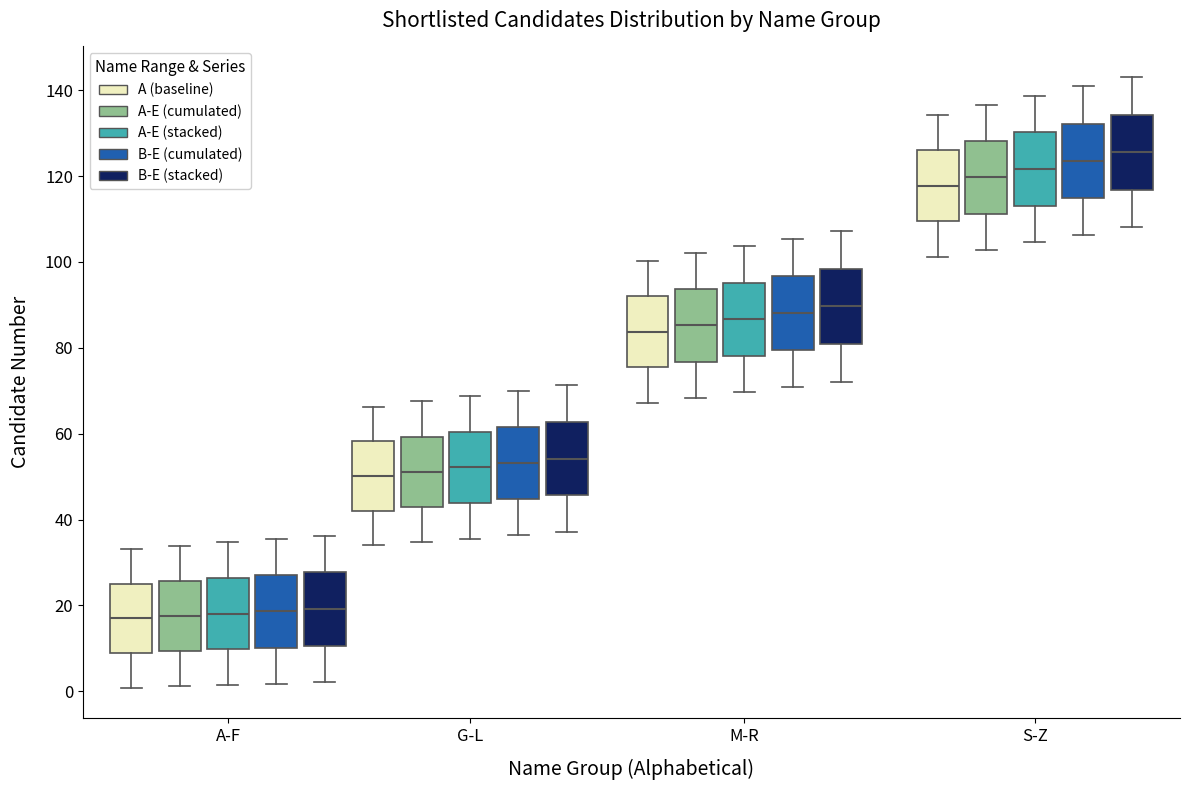

Reading left to right, transcribe this box plot: for each box, give where its median line is, the range the box spans, and where its two whiskers end, as read against the y-axis. The values are not printed on the chart, so give them approximately, as read against the axis.

A-F (A (baseline)): median 18, box 8 to 26, whiskers 0 to 34
A-F (A-E (cumulated)): median 18, box 10 to 26, whiskers 2 to 34
A-F (A-E (stacked)): median 18, box 10 to 26, whiskers 2 to 34
A-F (B-E (cumulated)): median 18, box 10 to 28, whiskers 2 to 36
A-F (B-E (stacked)): median 20, box 10 to 28, whiskers 2 to 36
G-L (A (baseline)): median 50, box 42 to 58, whiskers 34 to 66
G-L (A-E (cumulated)): median 52, box 42 to 60, whiskers 34 to 68
G-L (A-E (stacked)): median 52, box 44 to 60, whiskers 36 to 68
G-L (B-E (cumulated)): median 54, box 44 to 62, whiskers 36 to 70
G-L (B-E (stacked)): median 54, box 46 to 62, whiskers 38 to 72
M-R (A (baseline)): median 84, box 76 to 92, whiskers 68 to 100
M-R (A-E (cumulated)): median 86, box 76 to 94, whiskers 68 to 102
M-R (A-E (stacked)): median 86, box 78 to 96, whiskers 70 to 104
M-R (B-E (cumulated)): median 88, box 80 to 96, whiskers 70 to 106
M-R (B-E (stacked)): median 90, box 80 to 98, whiskers 72 to 108
S-Z (A (baseline)): median 118, box 110 to 126, whiskers 102 to 134
S-Z (A-E (cumulated)): median 120, box 112 to 128, whiskers 102 to 136
S-Z (A-E (stacked)): median 122, box 114 to 130, whiskers 104 to 138
S-Z (B-E (cumulated)): median 124, box 114 to 132, whiskers 106 to 140
S-Z (B-E (stacked)): median 126, box 116 to 134, whiskers 108 to 144